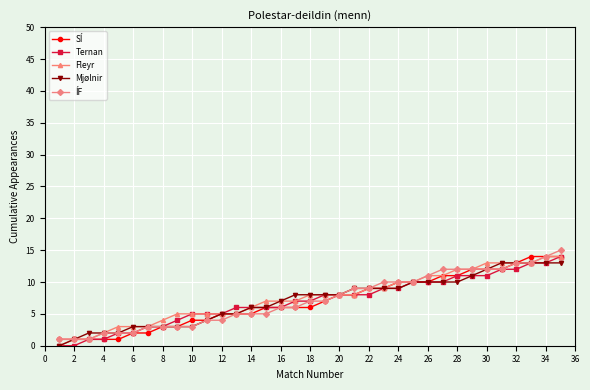

What is the maximum value for Ternan?

14